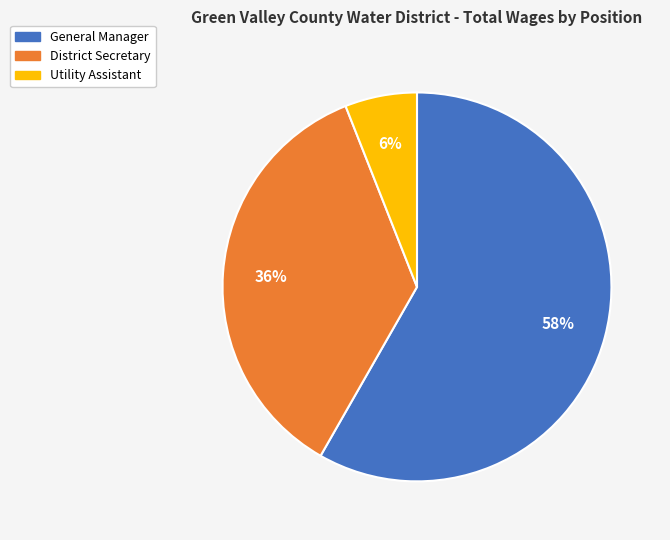

Do District Secretary and General Manager together represent more than half of the pie?

Yes